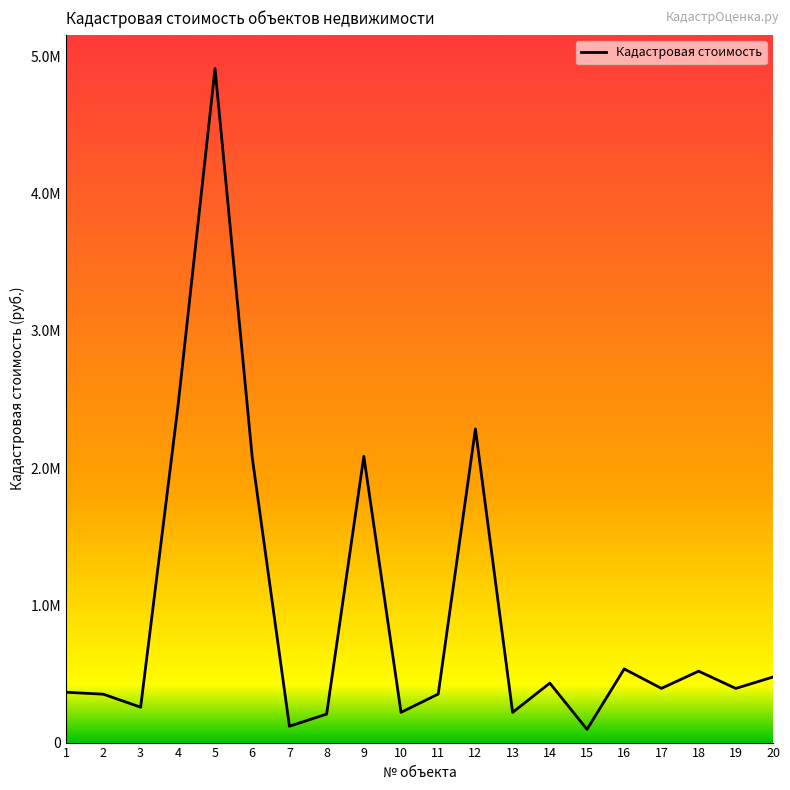

Does the chart have visible grid lines?

No